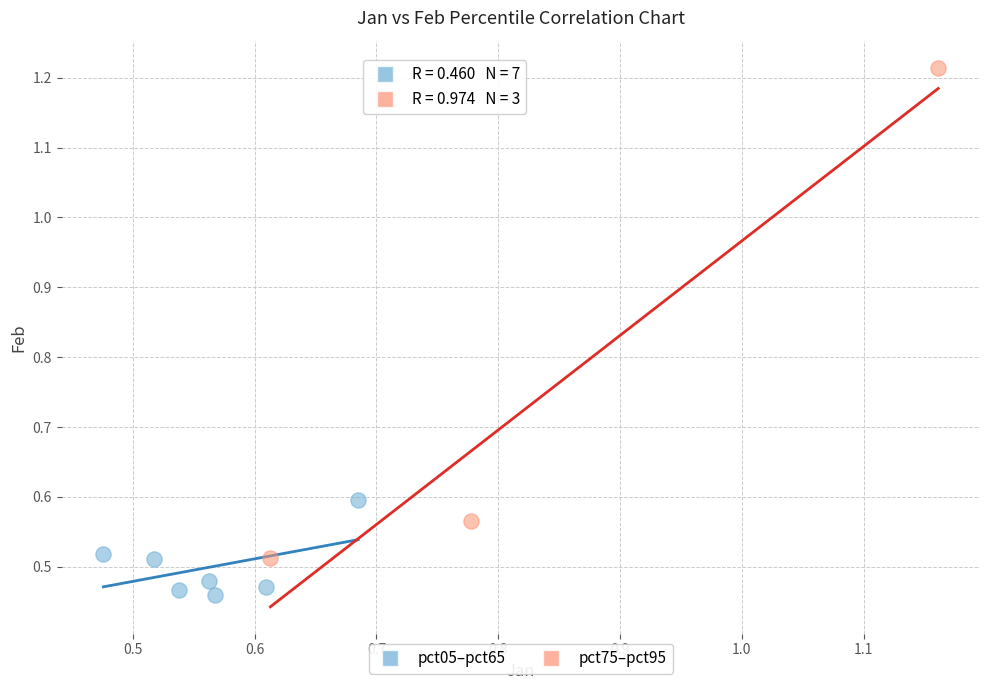

Which series contains the highest Y value?

pct75–pct95